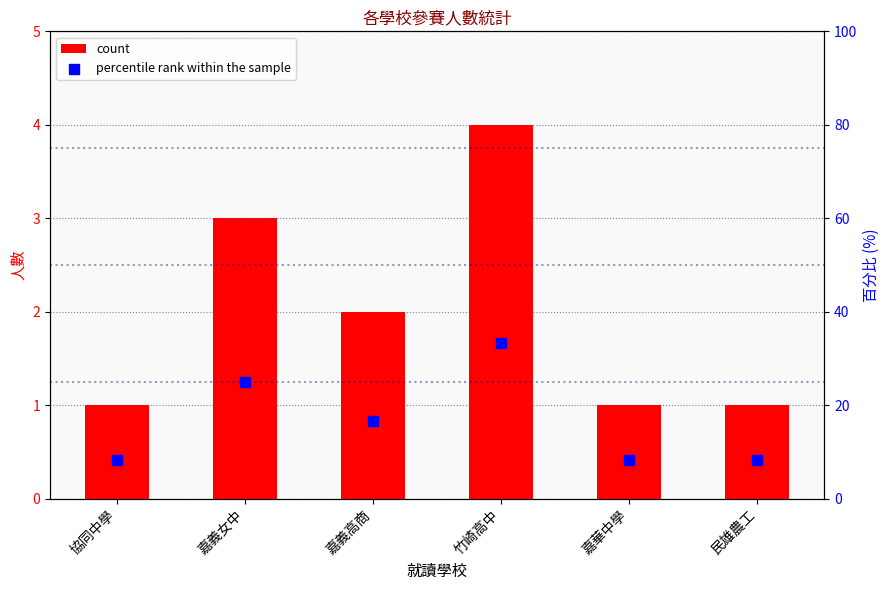

Which series reaches the maximum Y coordinate?

percentile rank within the sample